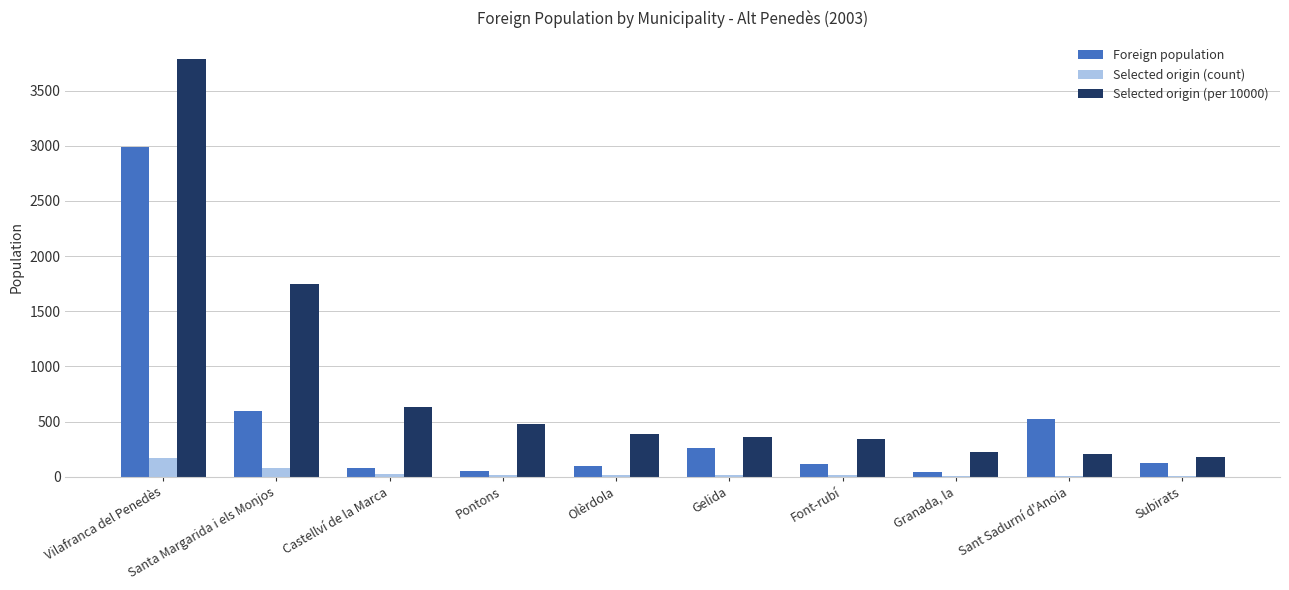

What is the maximum value shown in the chart?

3787